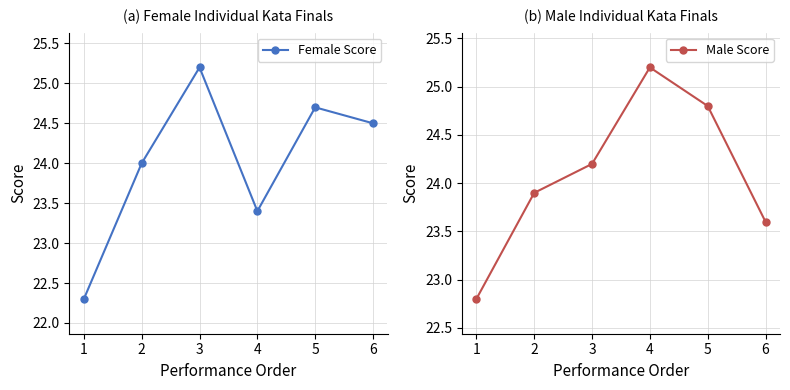

What is the total value across all series at 4?

48.6